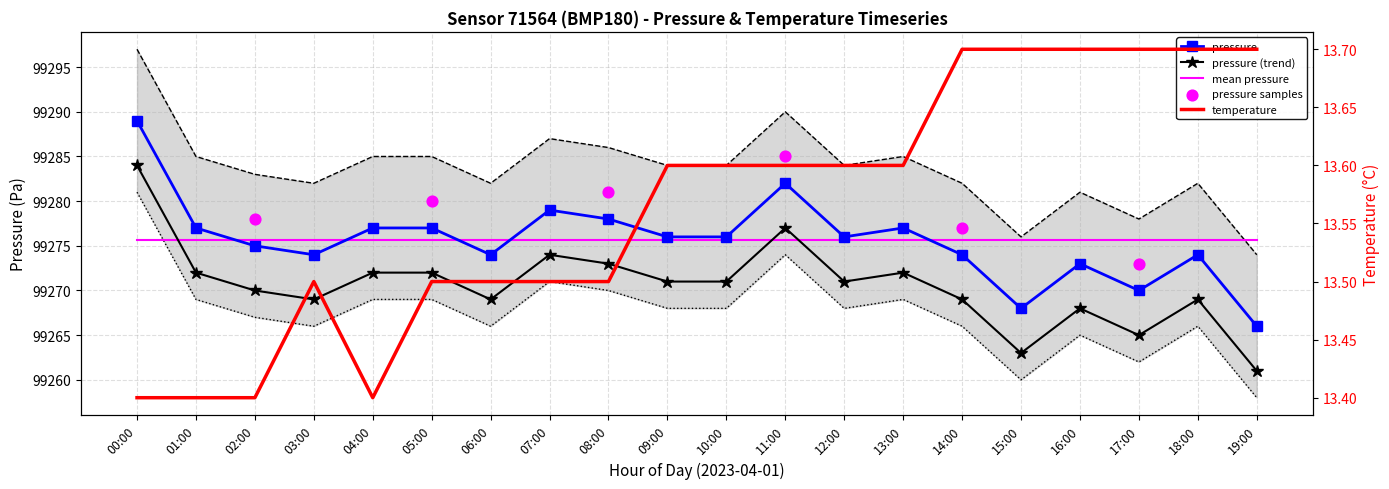

At which category is the sum across all series the highest?

00:00